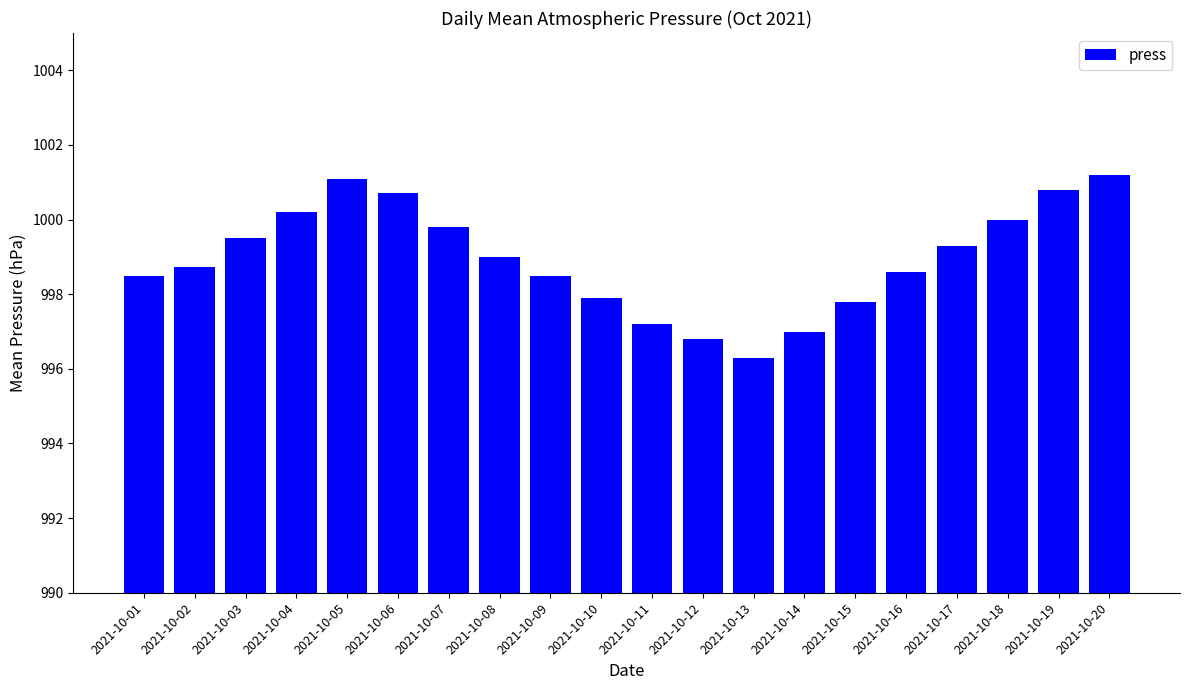

The chart shows a value of 467.5 at 2021-10-16. True or false?

False